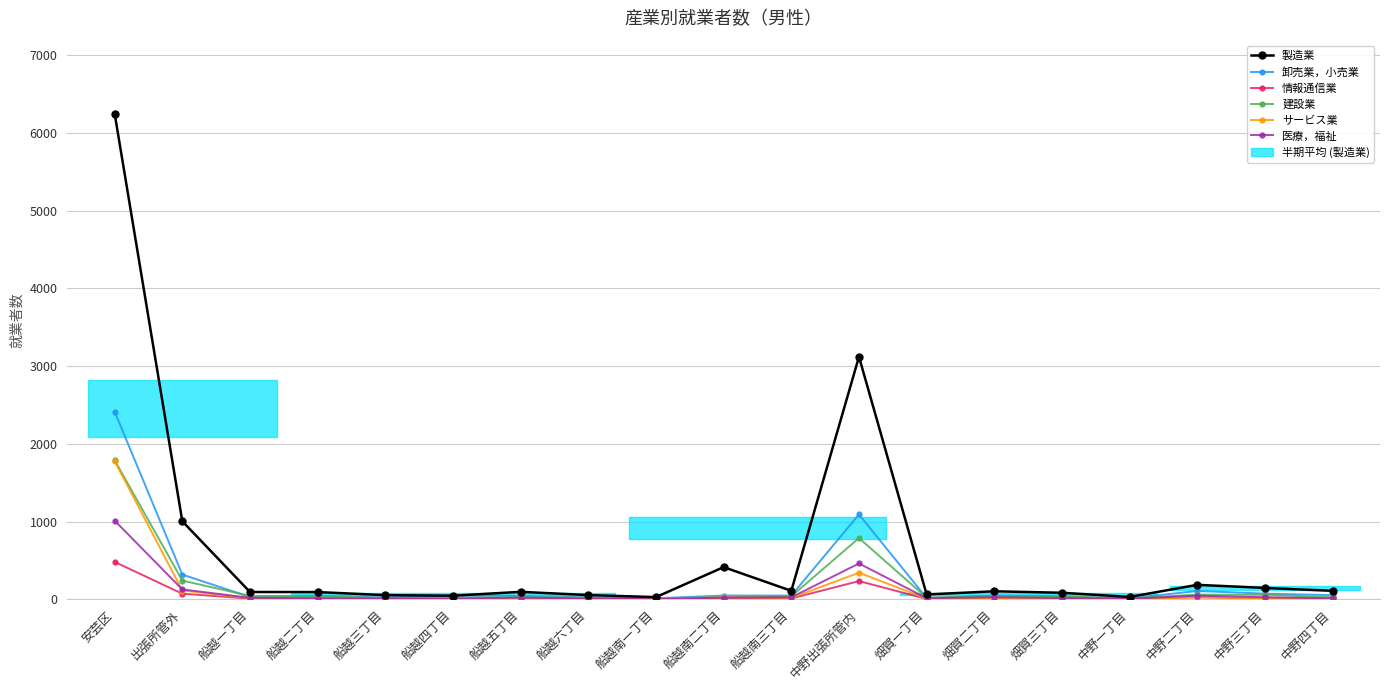

What is the value of the 卸売業，小売業 point at the 5th from the left?

24